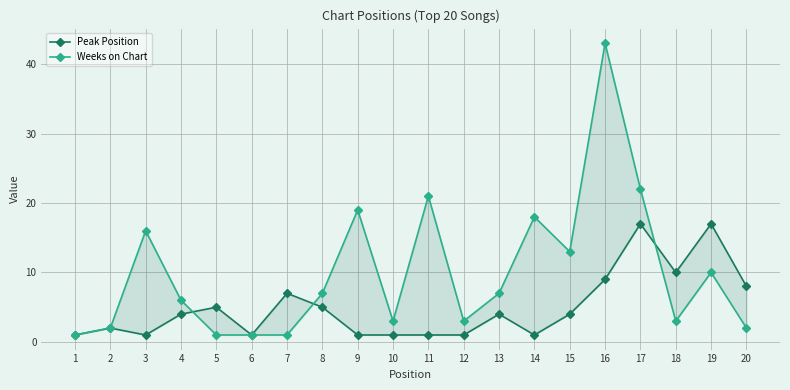

Between 11 and 17, which is larger?

17